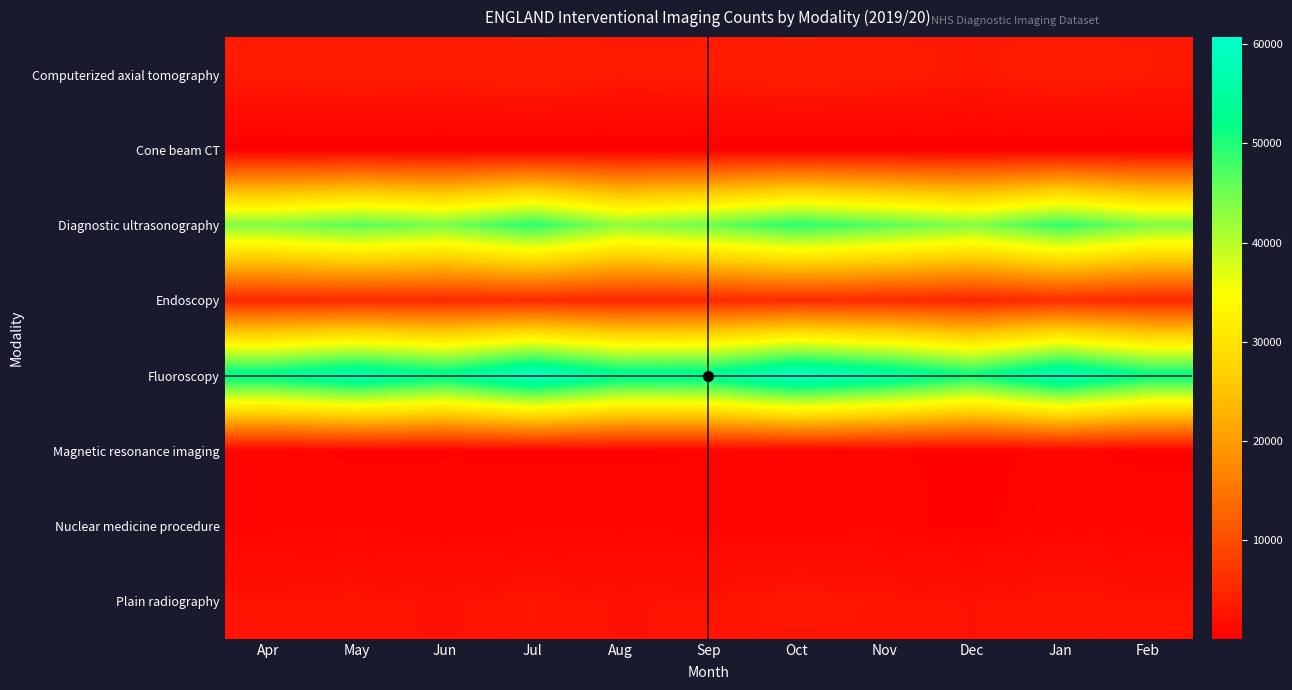

At which category is the sum across all series the highest?

Oct